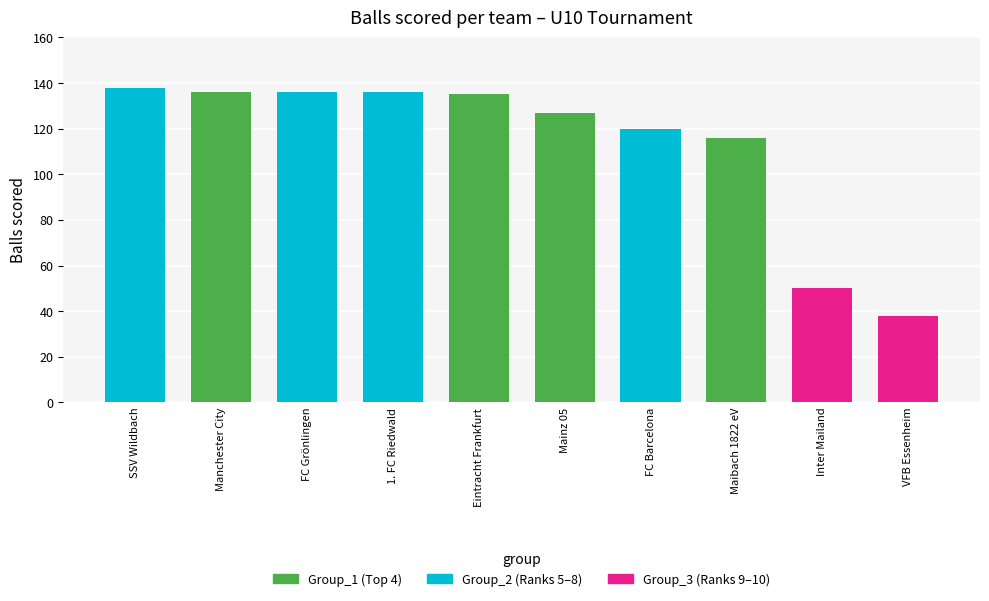

Rank the categories by value from highest to lowest.

SSV Wildbach, Manchester City, 1. FC Riedwald, FC Grönlingen, Eintracht Frankfurt, Mainz 05, FC Barcelona, Maibach 1822 eV, Inter Mailand, VFB Essenheim